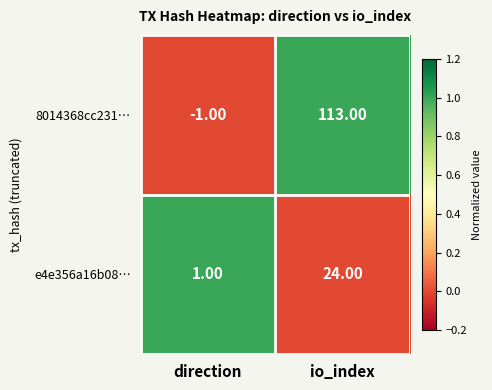

What is the difference between the 8014368cc231… values at direction and io_index?

114